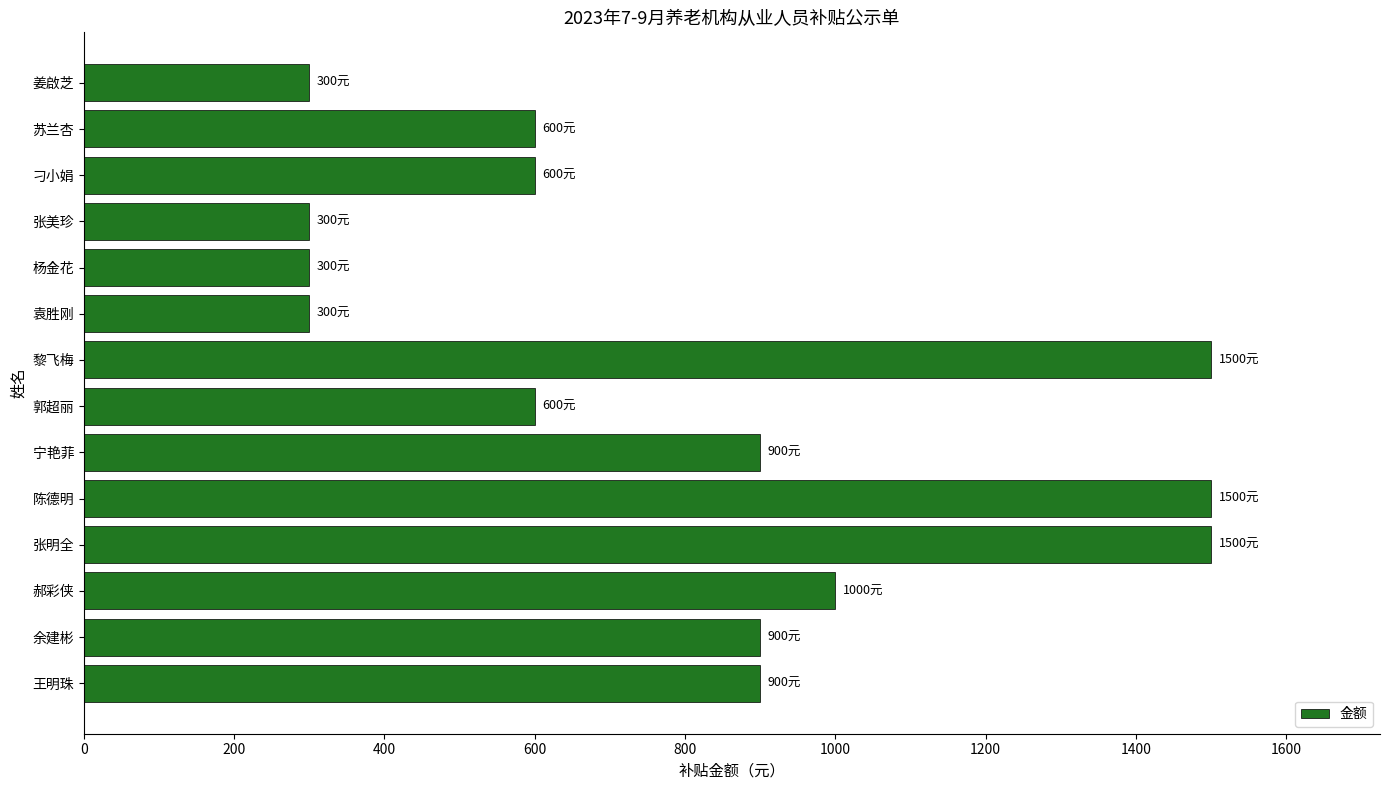

What is the ratio of the value at 余建彬 to the value at 宁艳菲?

1.0